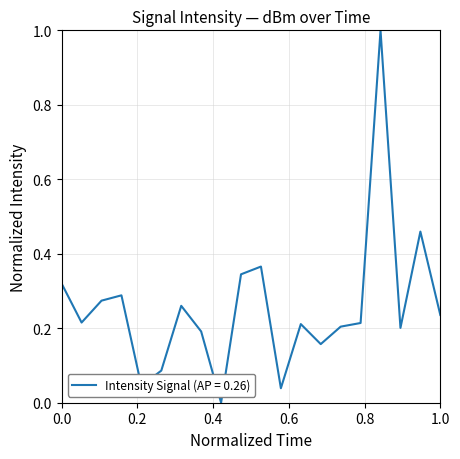

What is the maximum value shown in the chart?

1.0